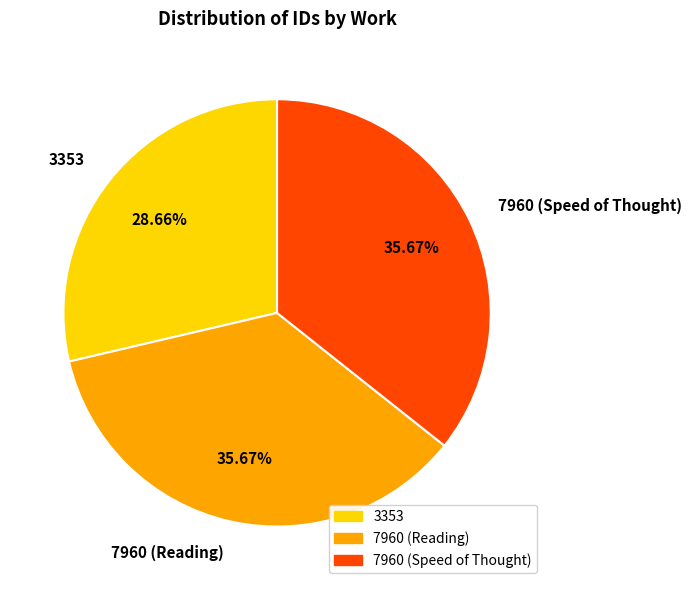

Count the number of slices in the pie.

3